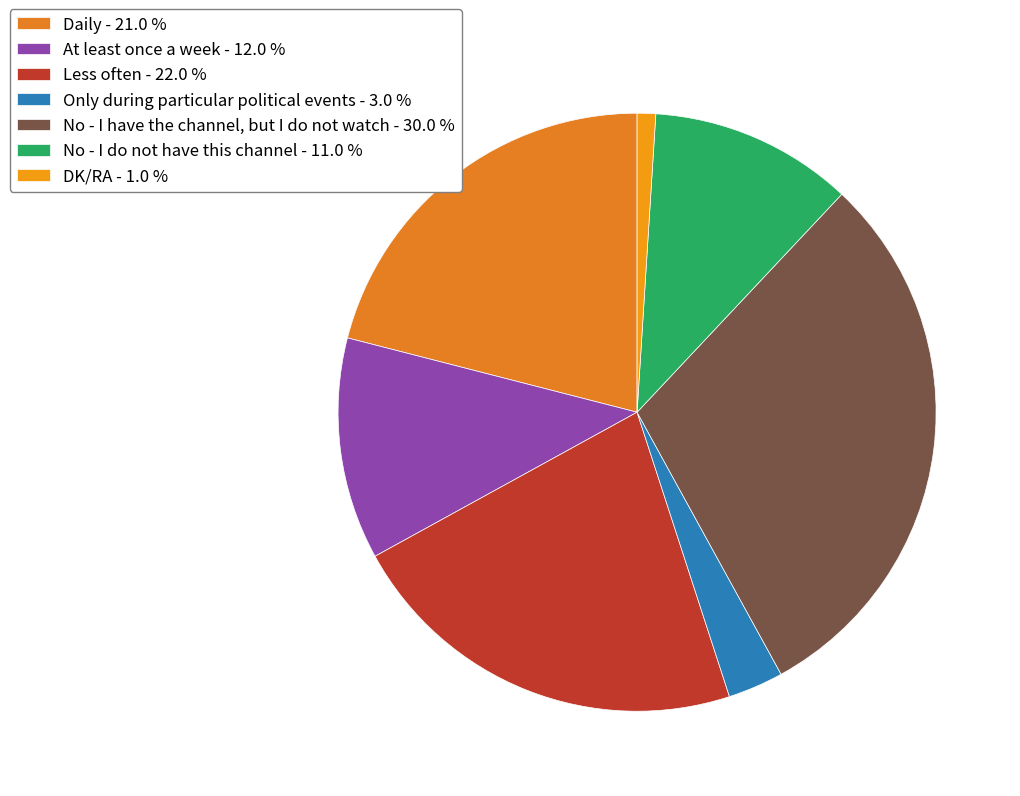

To the nearest percent, what is the average slice percentage?

14%